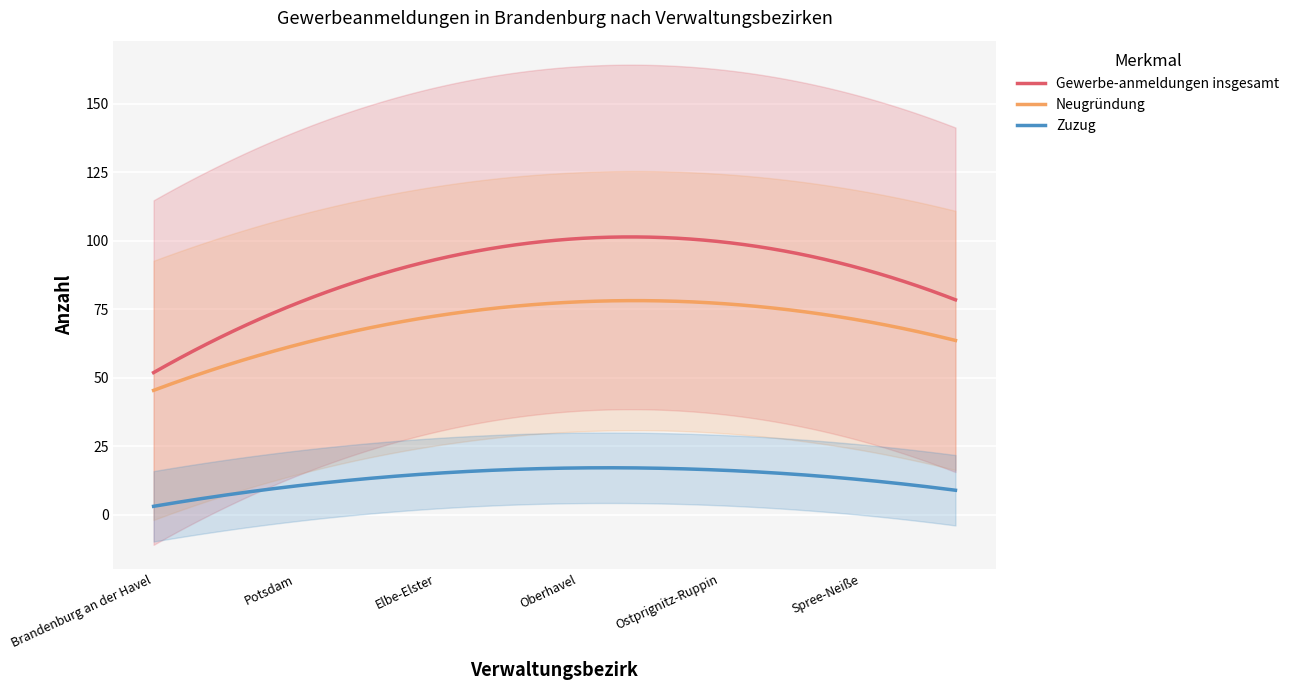

True or false: Gewerbe-anmeldungen insgesamt and Zuzug intersect in this chart.

False